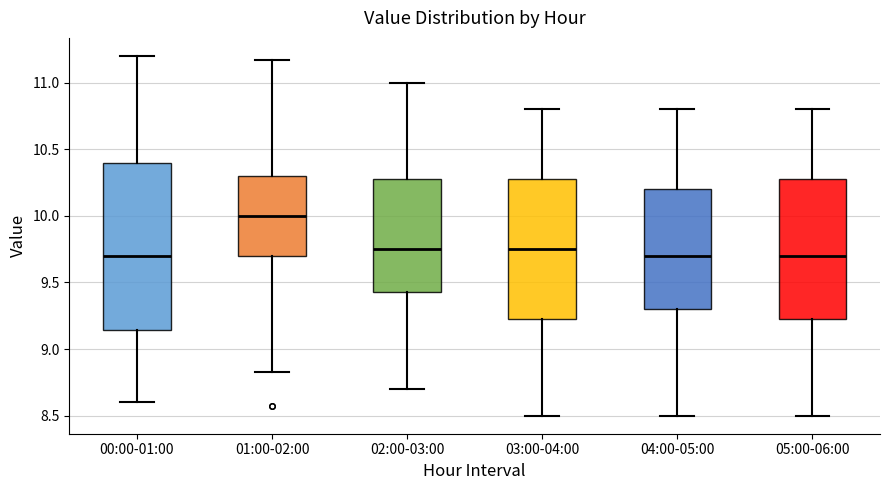

Reading left to right, transcribe this box plot: for each box, give where its median line is, the range the box spans, and where its two whiskers end, as read against the y-axis. The values are not printed on the chart, so give them approximately, as read against the axis.

00:00-01:00: median 9.70, box 9.15 to 10.40, whiskers 8.60 to 11.20
01:00-02:00: median 10.00, box 9.70 to 10.30, whiskers 8.85 to 11.15
02:00-03:00: median 9.75, box 9.45 to 10.30, whiskers 8.70 to 11.00
03:00-04:00: median 9.75, box 9.25 to 10.30, whiskers 8.50 to 10.80
04:00-05:00: median 9.70, box 9.30 to 10.20, whiskers 8.50 to 10.80
05:00-06:00: median 9.70, box 9.25 to 10.30, whiskers 8.50 to 10.80